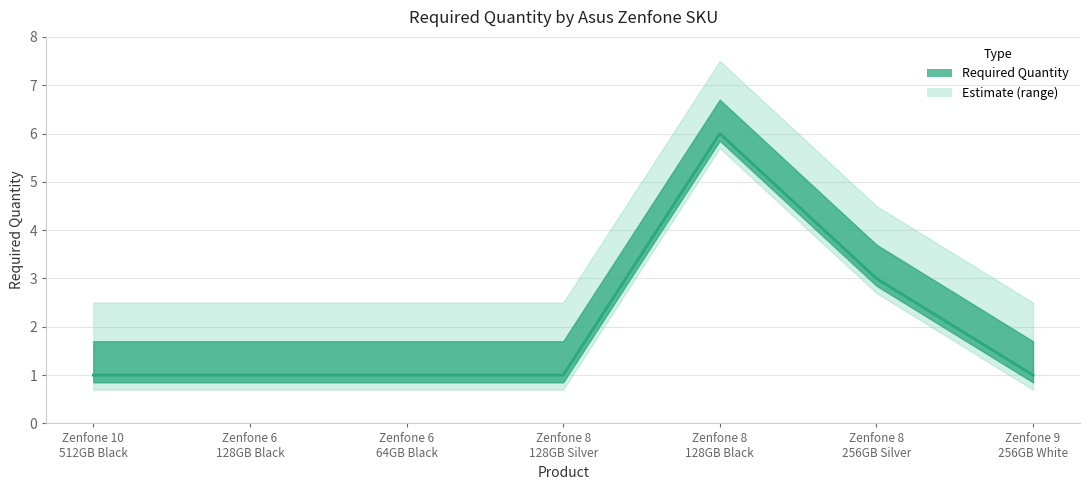

What is the average value?

2